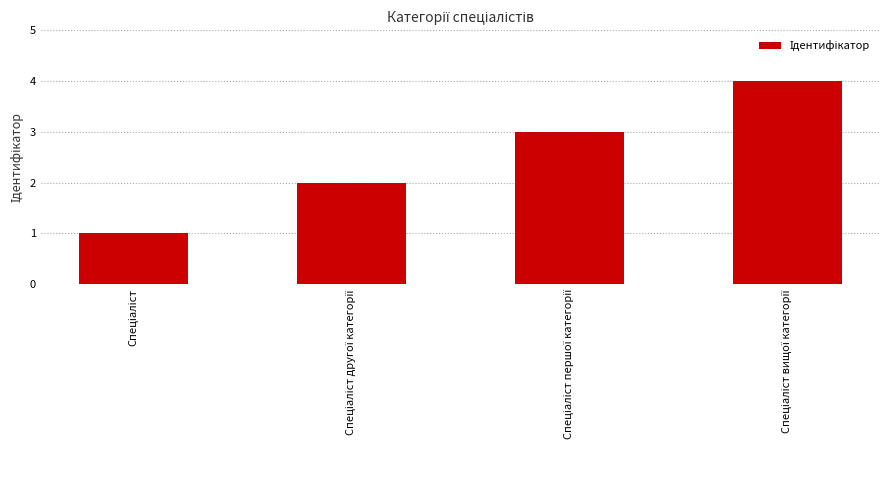

What is the difference between the maximum and minimum values?

3